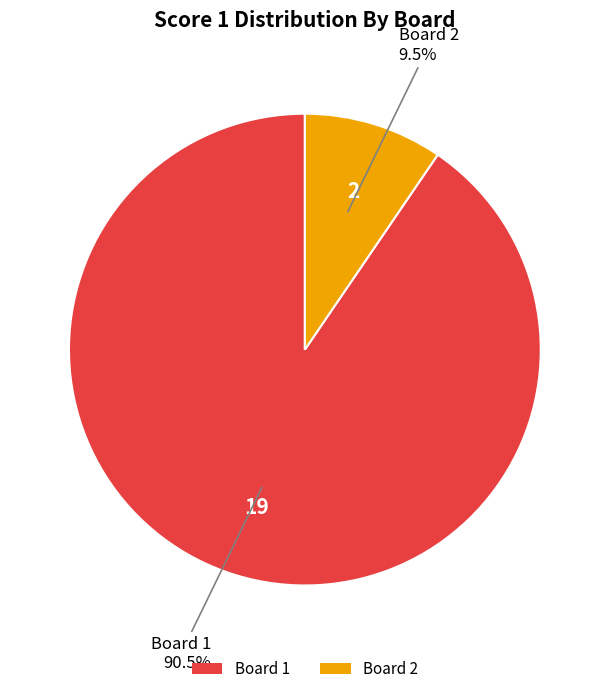

Rank the categories by value from highest to lowest.

Board 1, Board 2